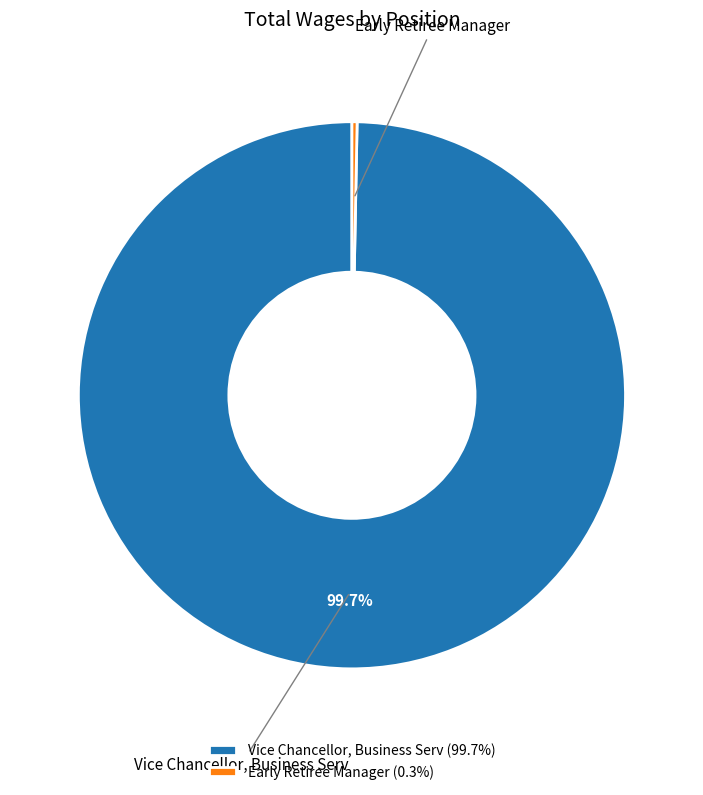

How many segments does this pie chart have?

2